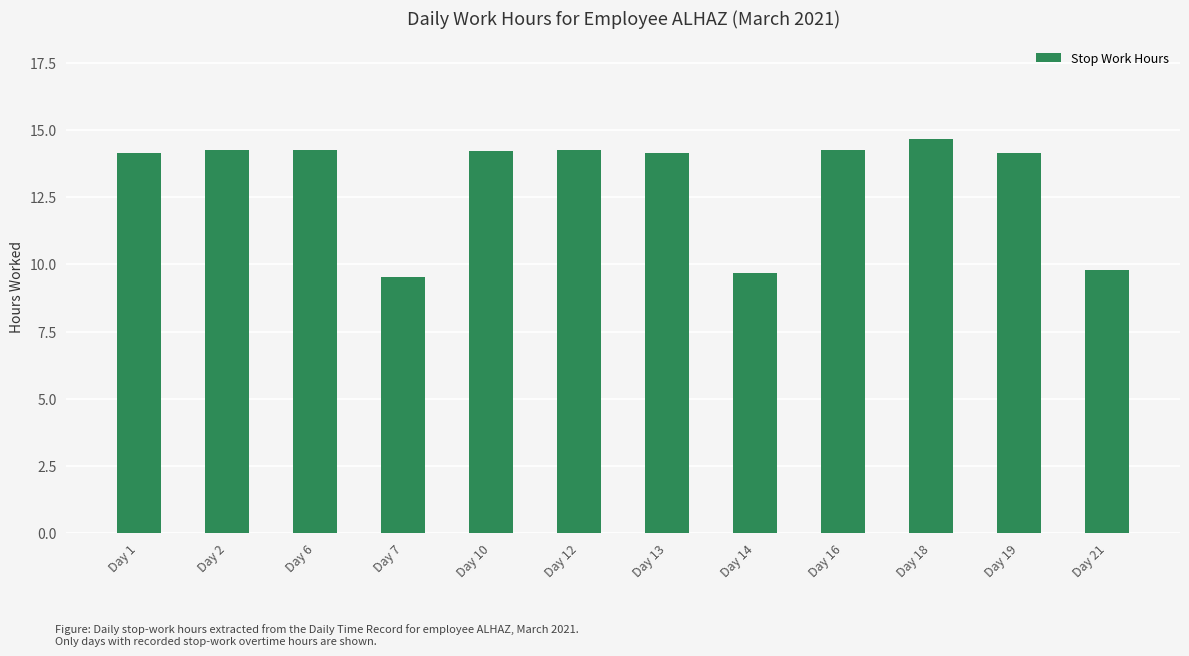

True or false: the data shows 14.1 at Day 19.

True